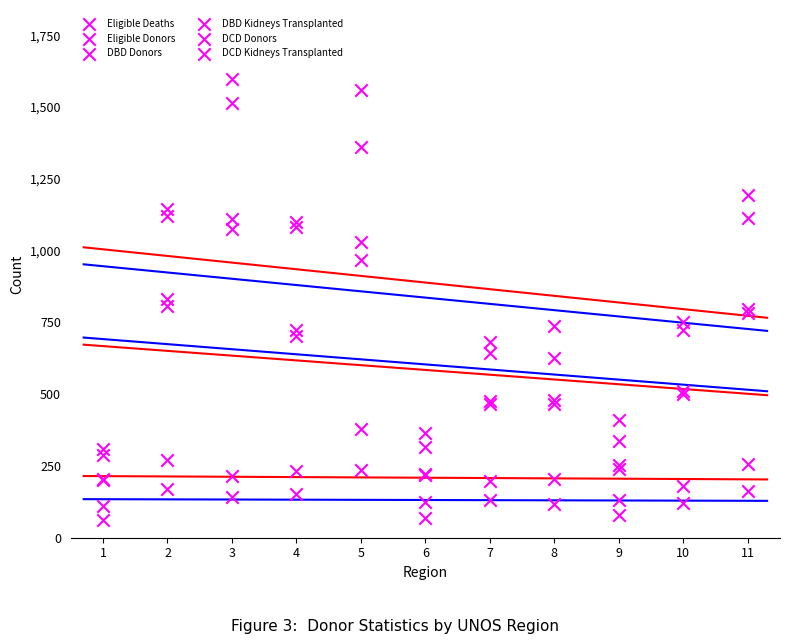

Which series contains the highest Y value?

DBD Kidneys Transplanted